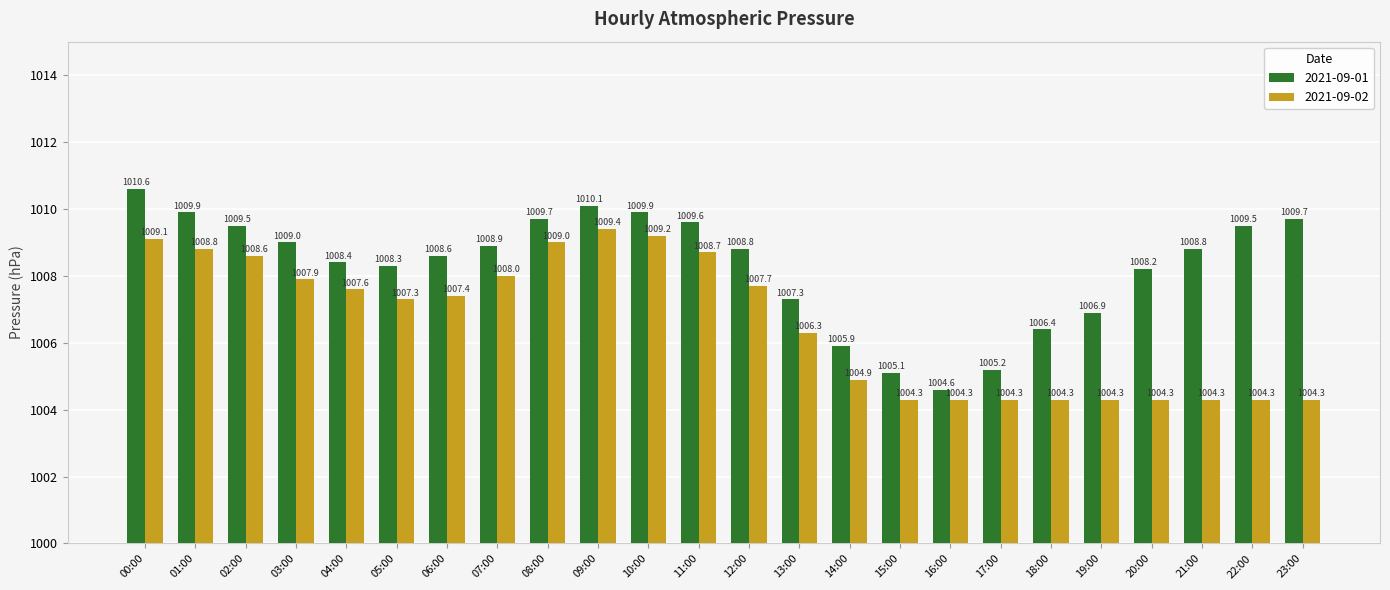

Does the chart contain any negative values?

No